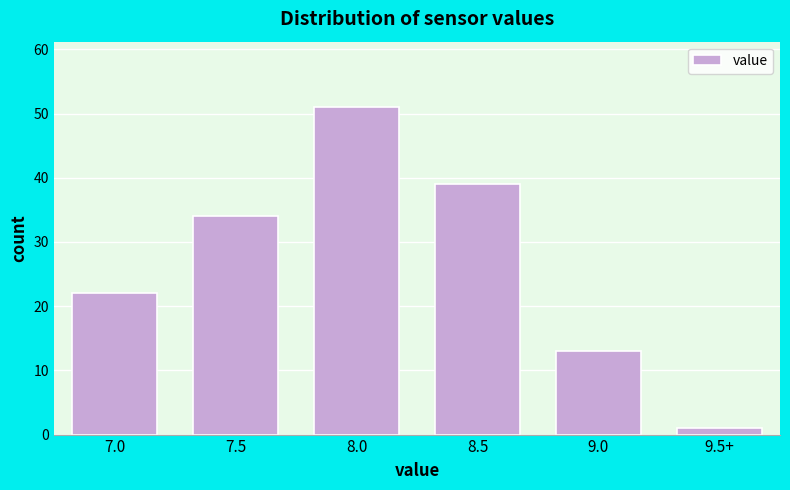

Reading left to right, transcribe all the data shown in this chart.

7.0=22	7.5=34	8.0=51	8.5=39	9.0=13	9.5+=1